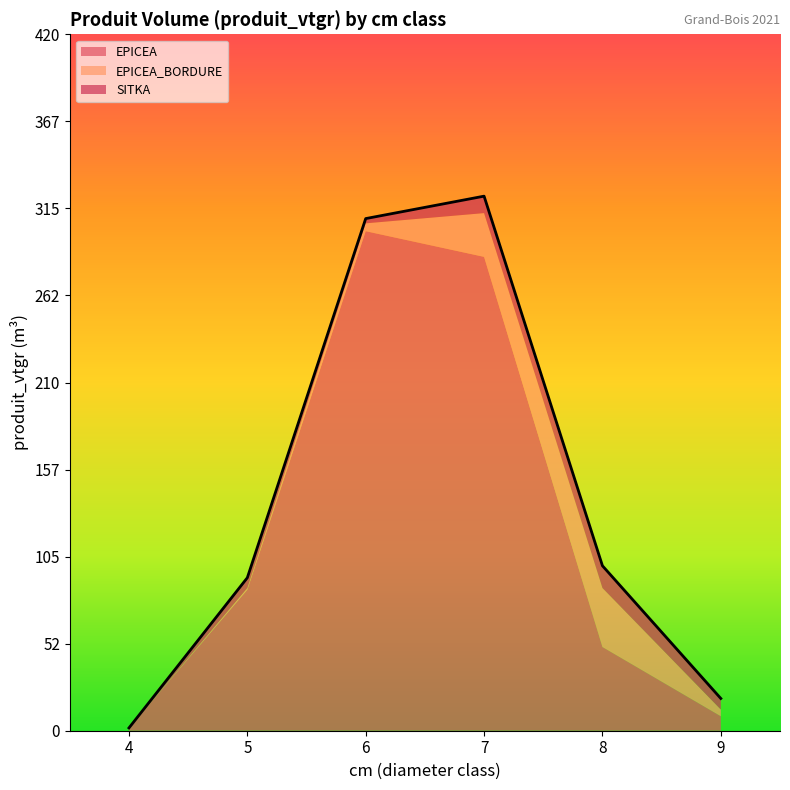

True or false: EPICEA_BORDURE has a value of 4.7 at 6.

True